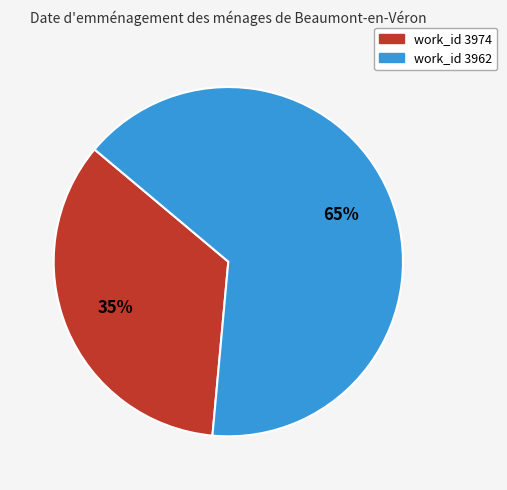

To the nearest percent, what is the average slice percentage?

50%